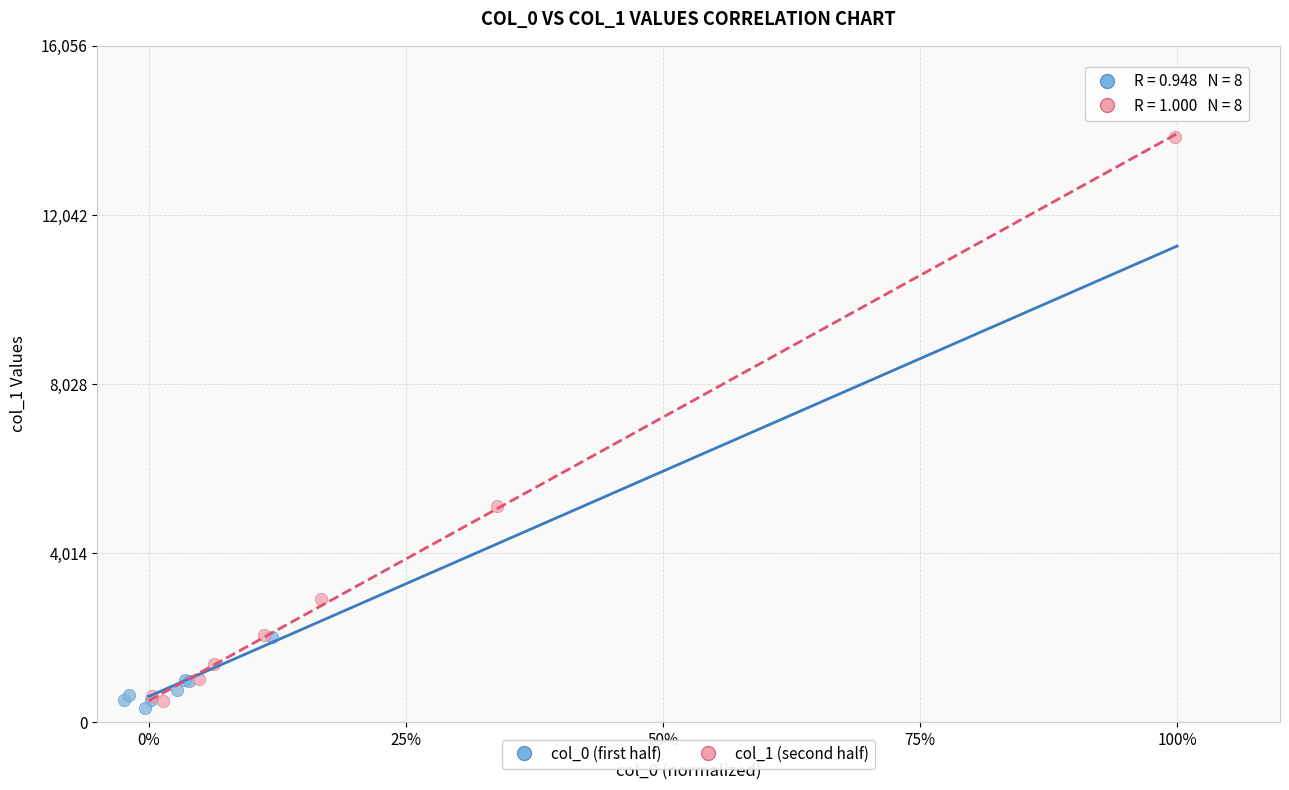

Which series reaches the maximum Y coordinate?

col_1 (second half)